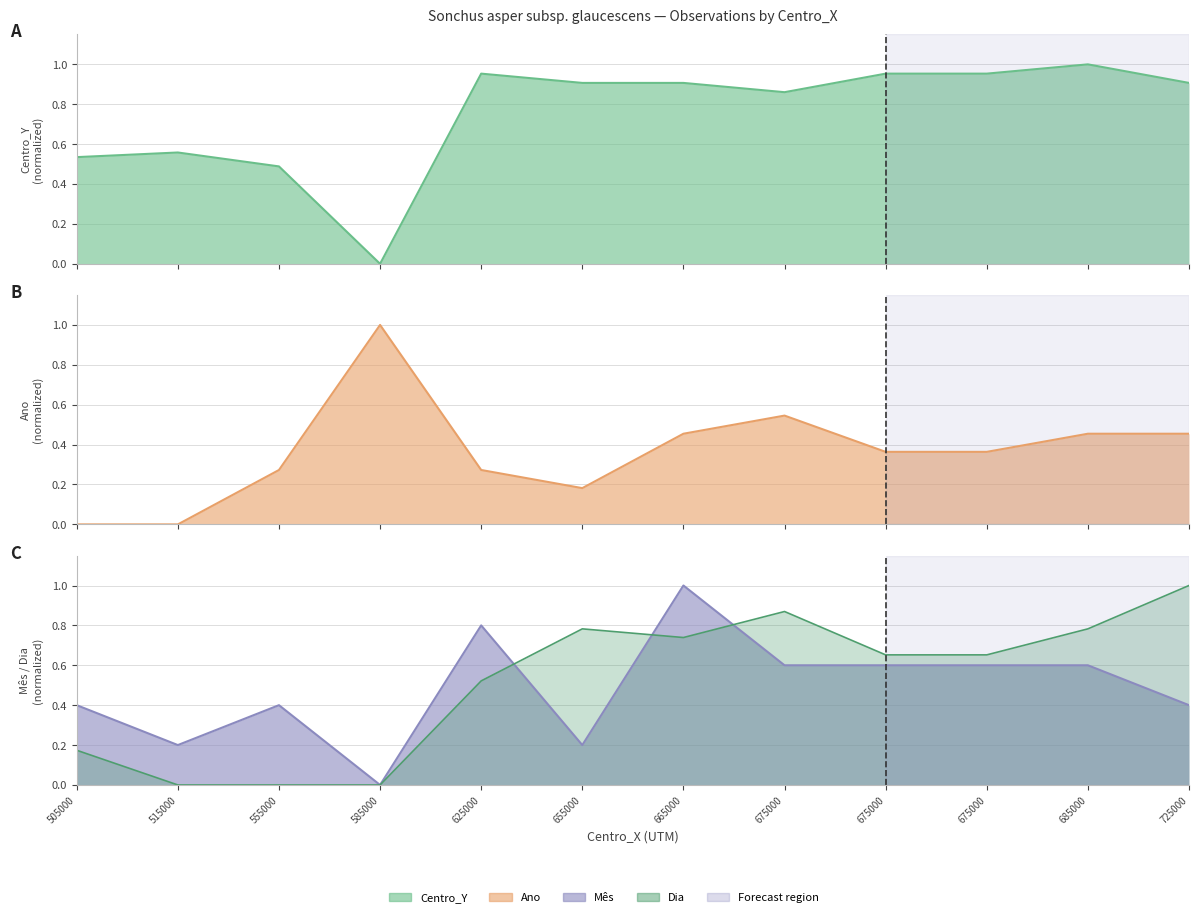

Which has a higher value, 505000 or 585000?

505000